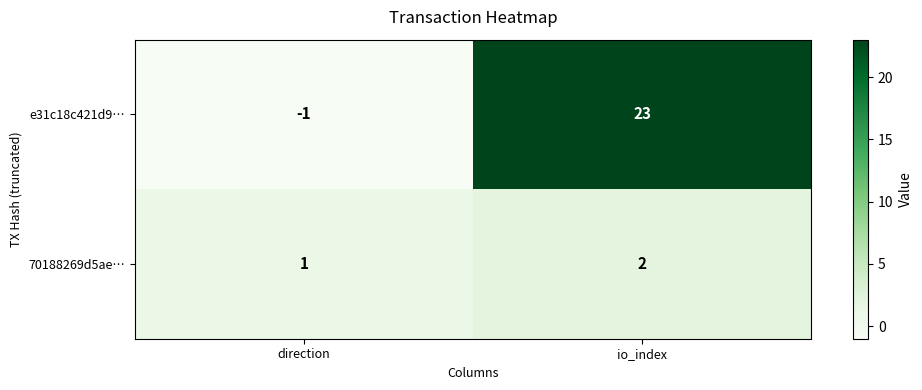

The value of e31c18c421d9… at direction is -1. True or false?

True